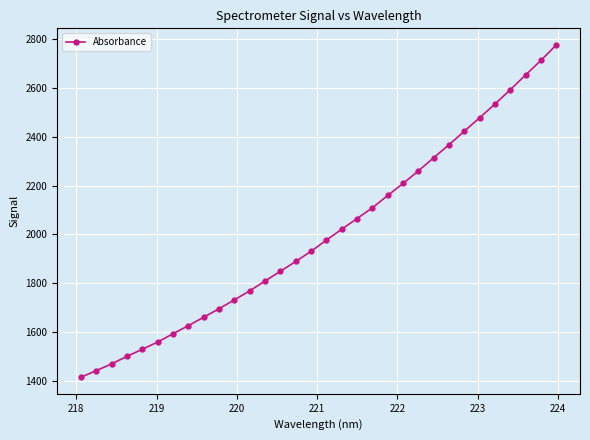

What is the smallest value displayed?

1415.2